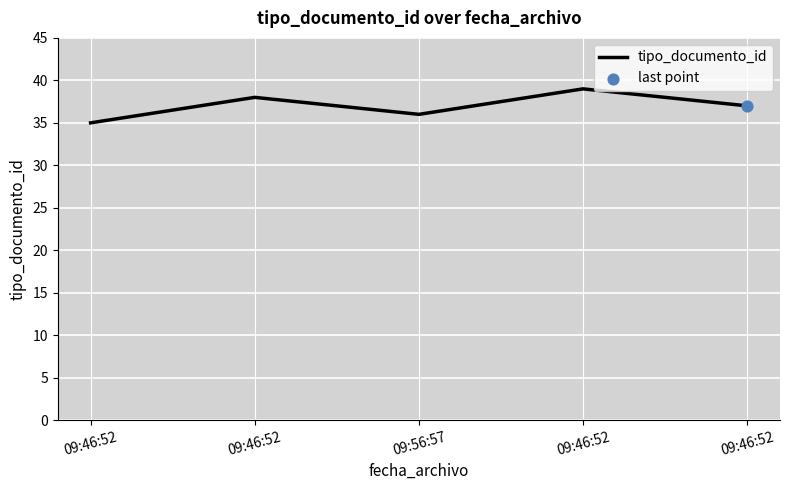

What is the change in value from 09:56:57 to 09:46:52?

+1